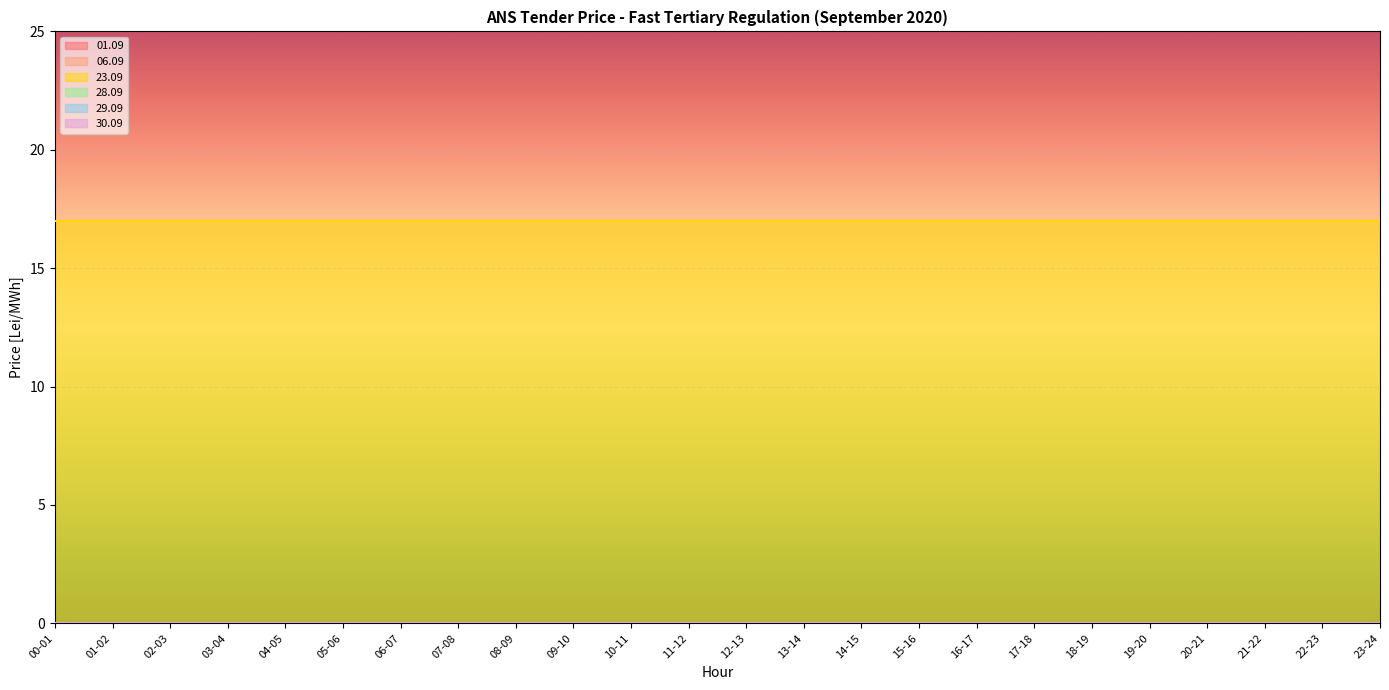

What is the spread (max minus min) of values at 23-24?

17